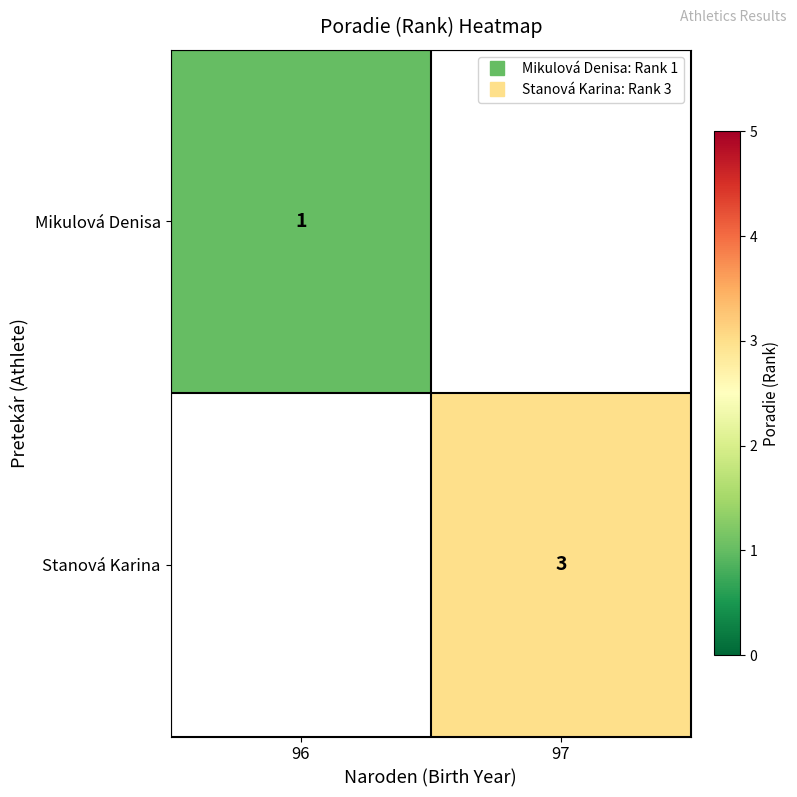

List the series in order of their peak value, lowest first.

Mikulová Denisa, Stanová Karina